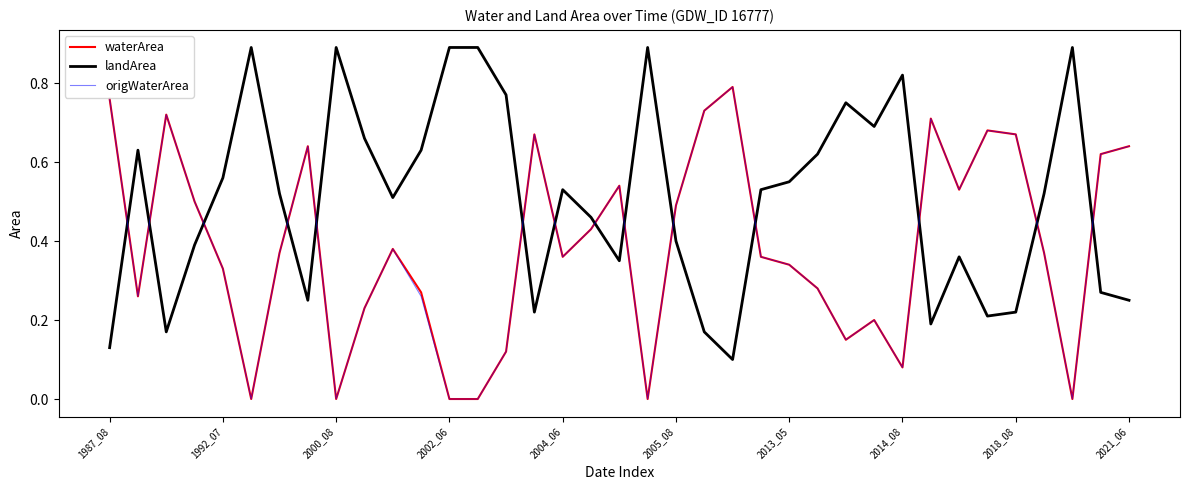

Which series has the largest total across all categories?

landArea